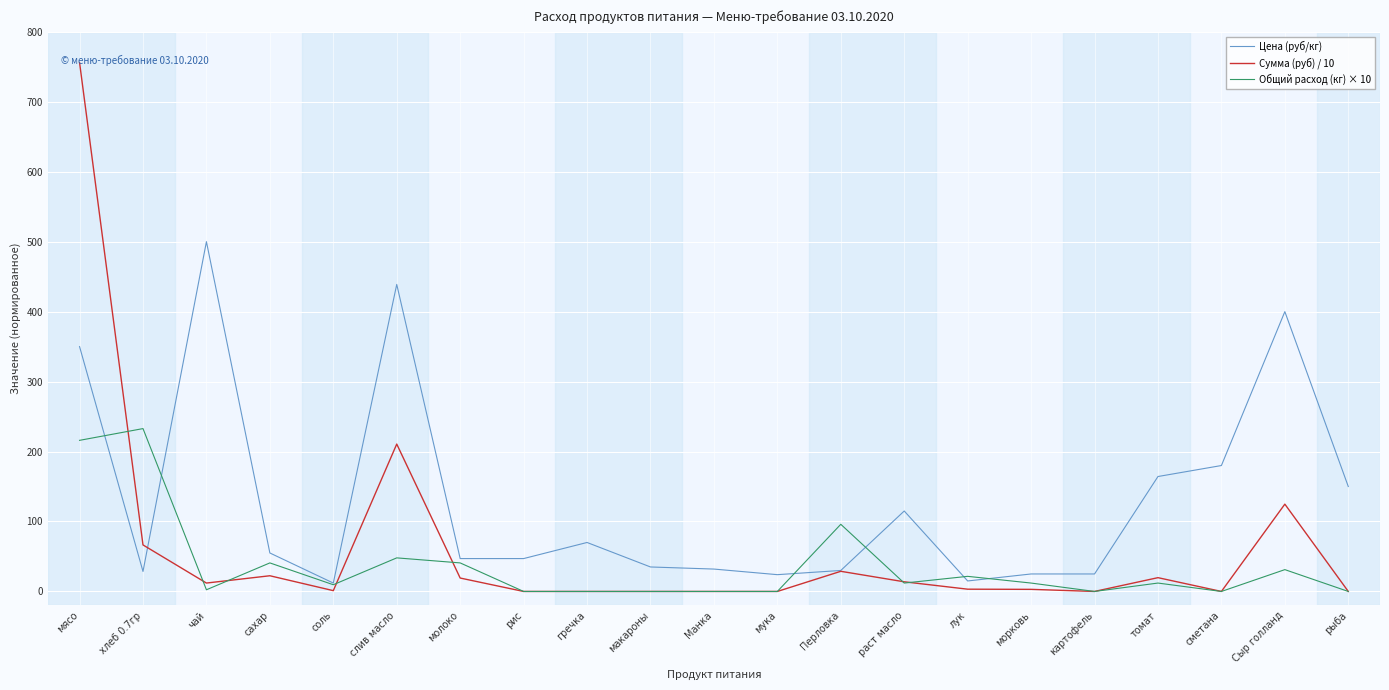

What is the difference between the maximum and minimum values in the Цена (руб/кг) series?

488.0